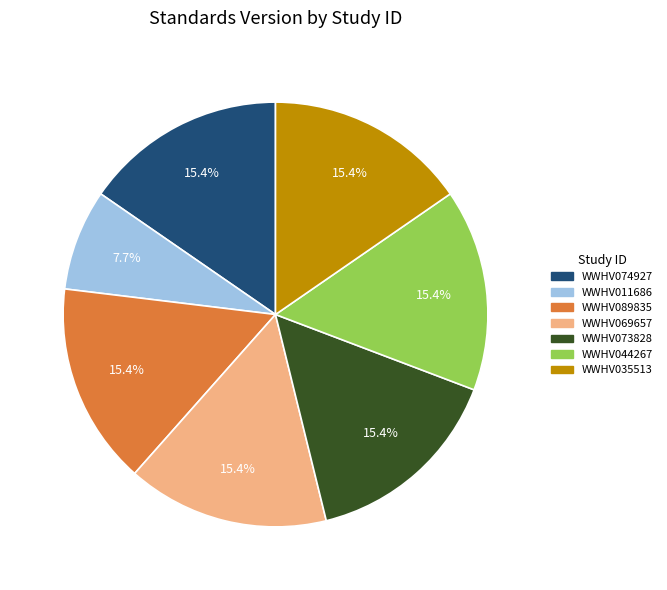

Does WWHV044267 account for over 50% of the chart?

No